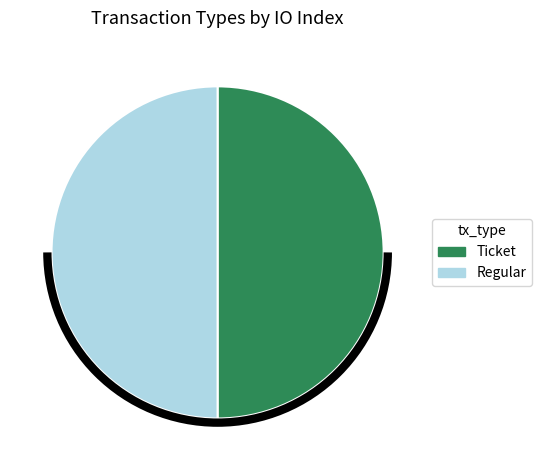

True or false: Regular accounts for 99% of the total.

False